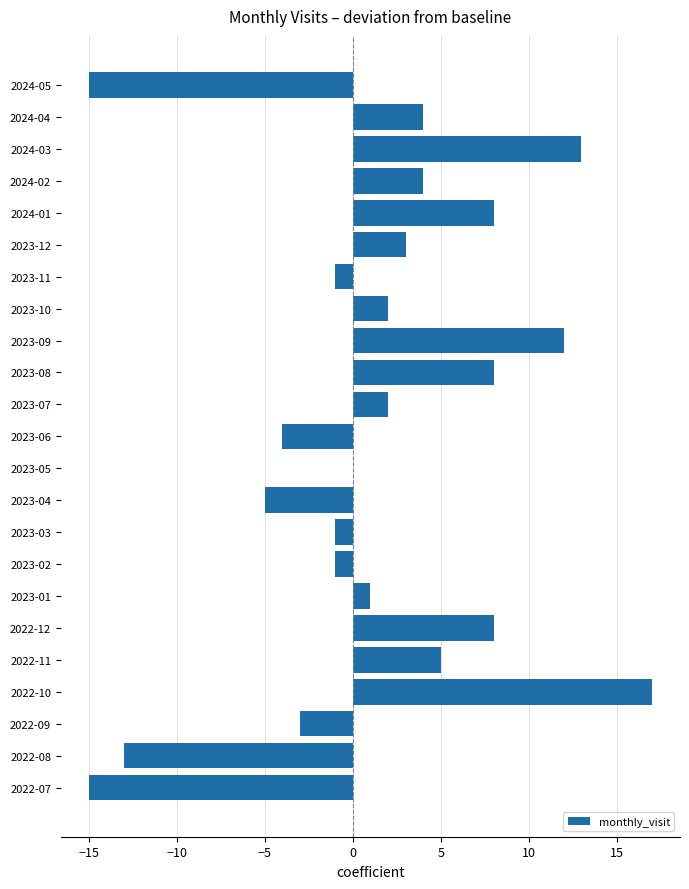

True or false: the data shows -3 at 2023-04.

False